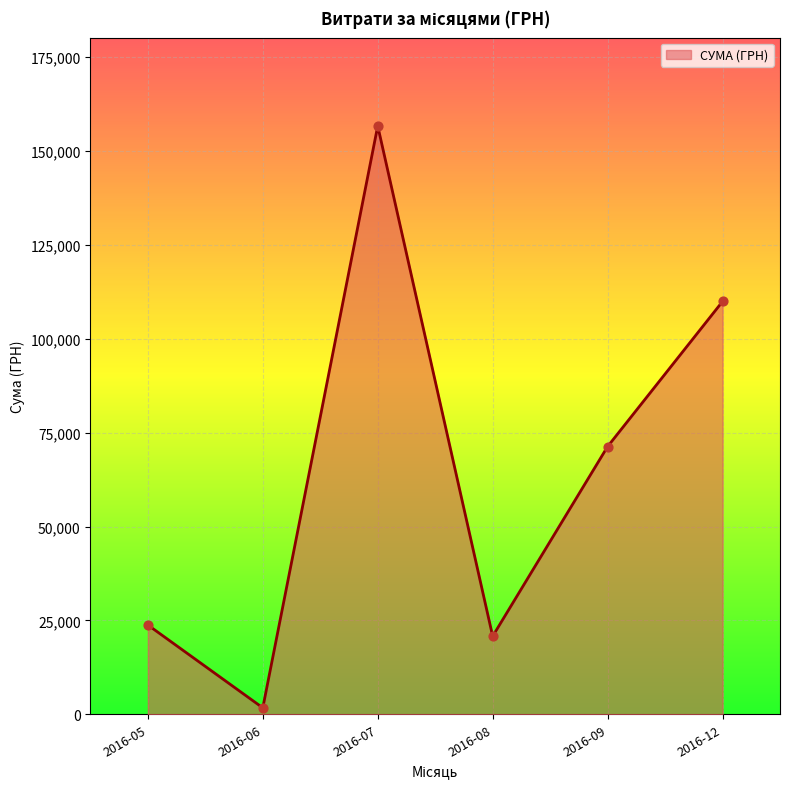

Between 2016-09 and 2016-08, which is larger?

2016-09